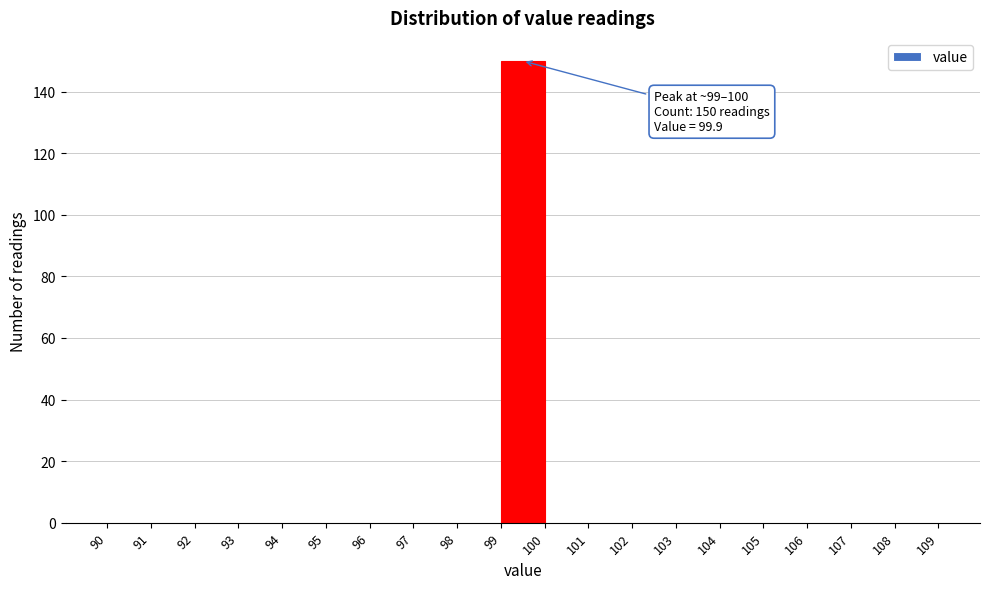

Over which range of the x-axis is the bar tallest?

99 to 100